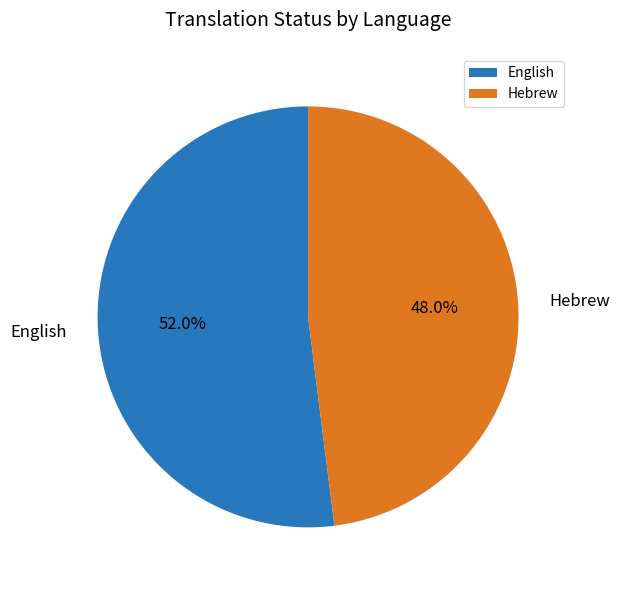

Which category has the biggest portion of the pie?

English